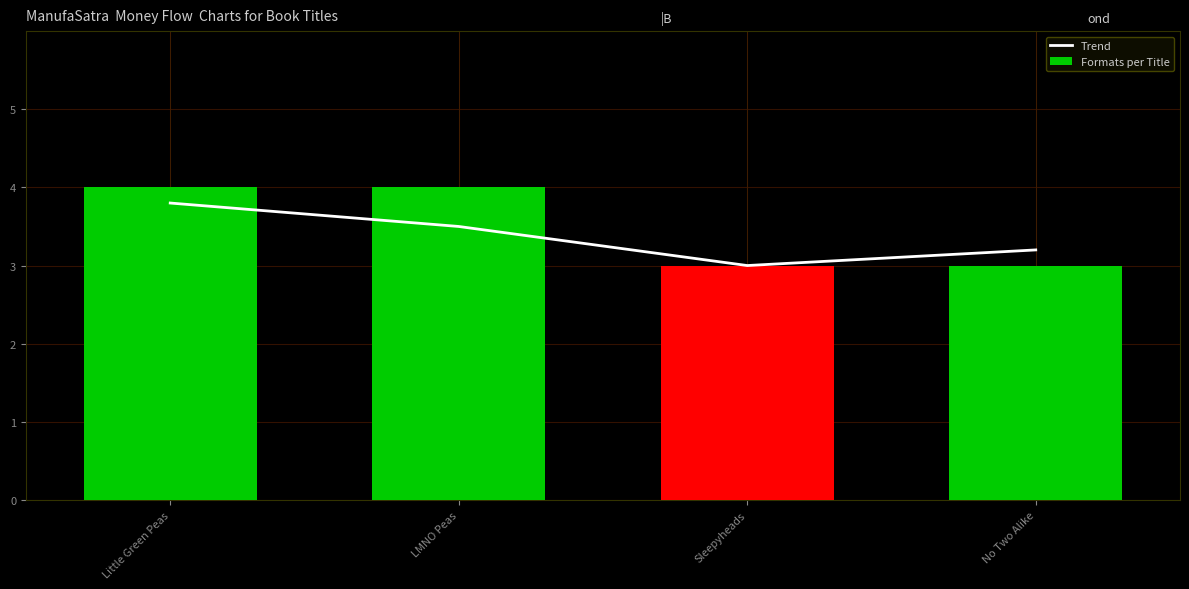

Which series has the widest spread of values?

Formats per Title